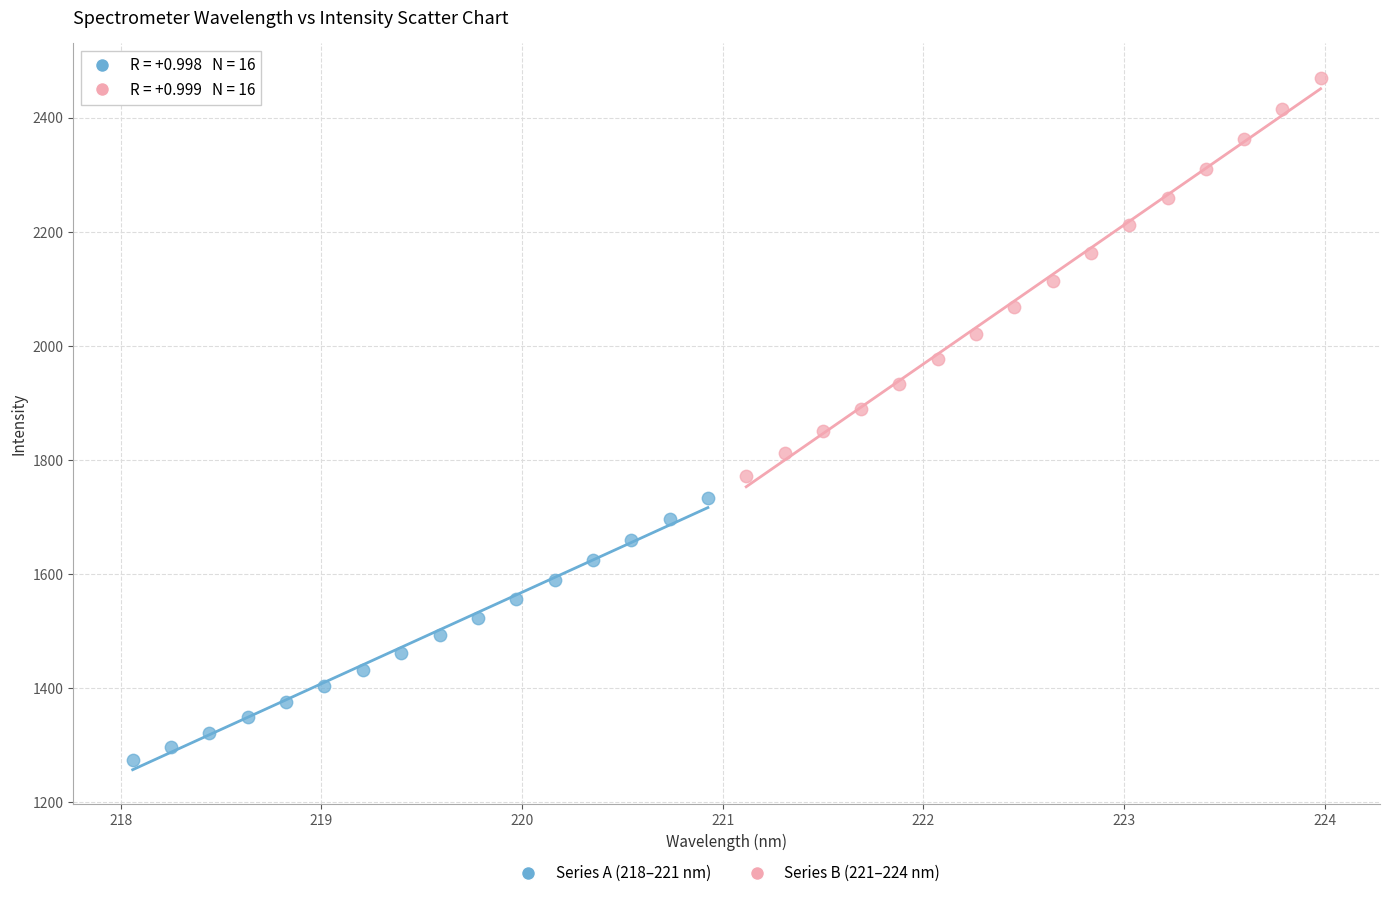

Which series reaches the minimum Y coordinate?

Series A (218–221 nm)